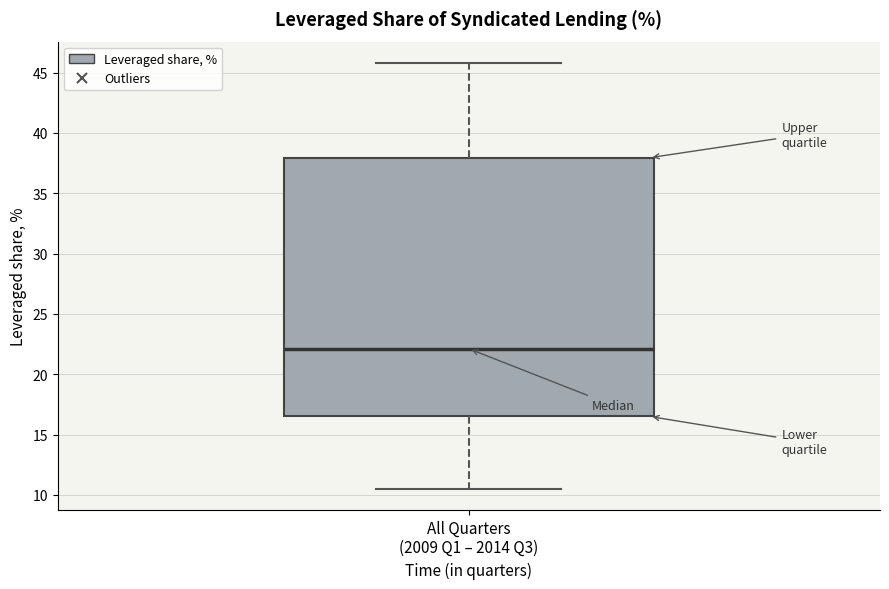

Read this box plot against the y-axis: the position of the median line, the range covered by the box, and the ends of both whiskers. The values are not printed on the chart, so give them approximately, as read against the axis.

median 22.0, box 16.5 to 38.0, whiskers 10.5 to 46.0